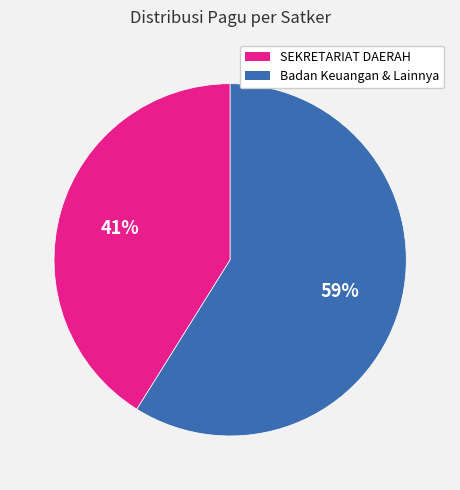

To the nearest percent, what is the difference between the largest and smallest slice percentages?

18%